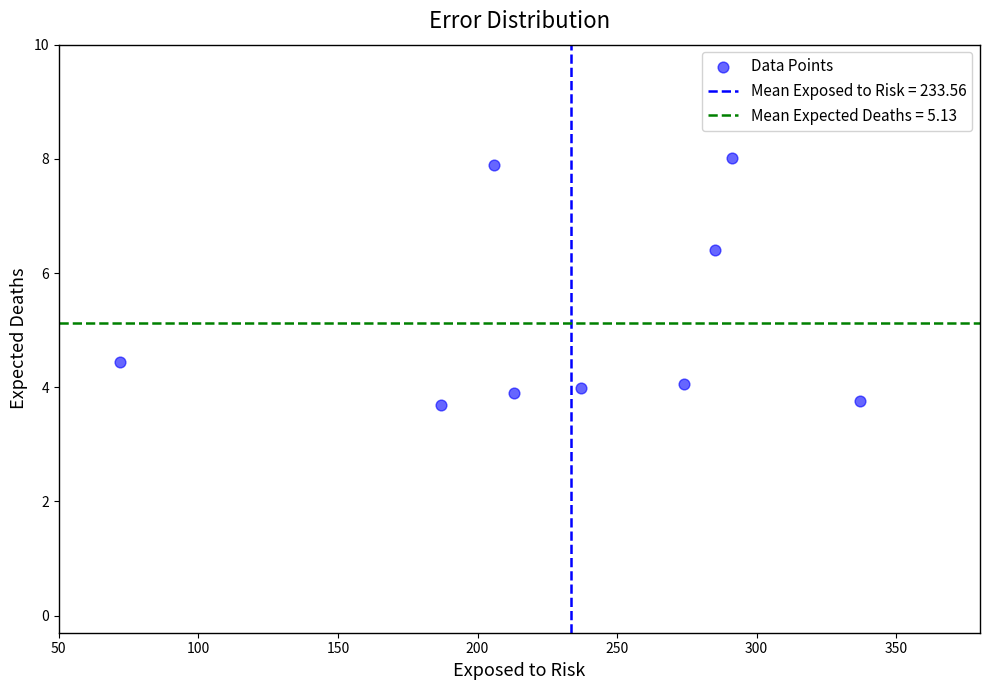

What Y value in the scatter plot is closest to 5?

4.5